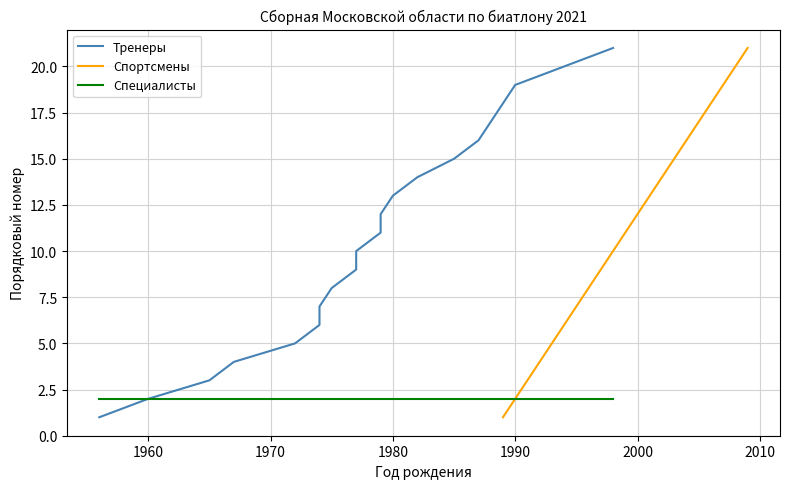

How many values in the Спортсмены series exceed 11?

10